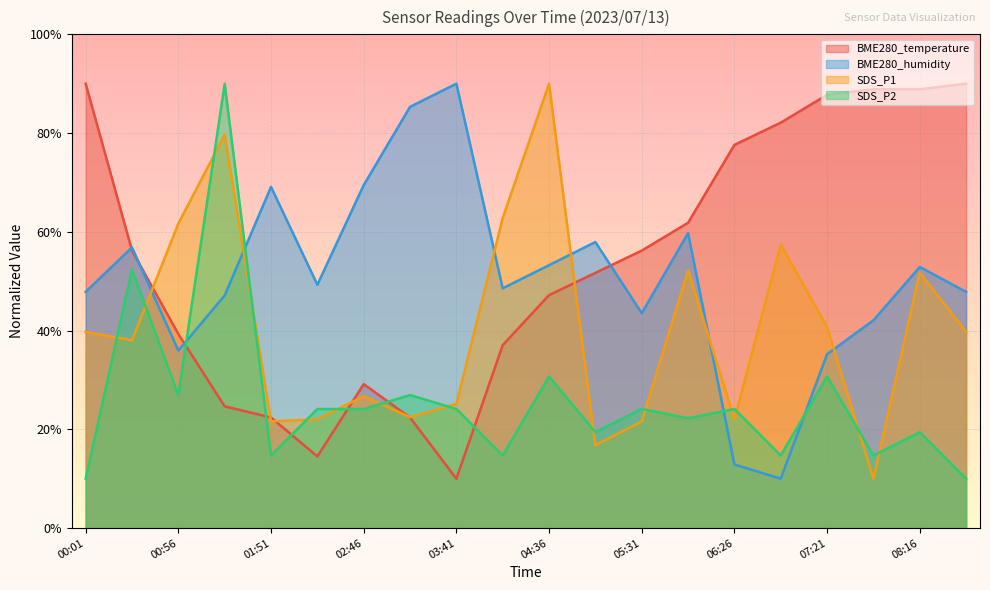

What position from the left is 08:16?

19